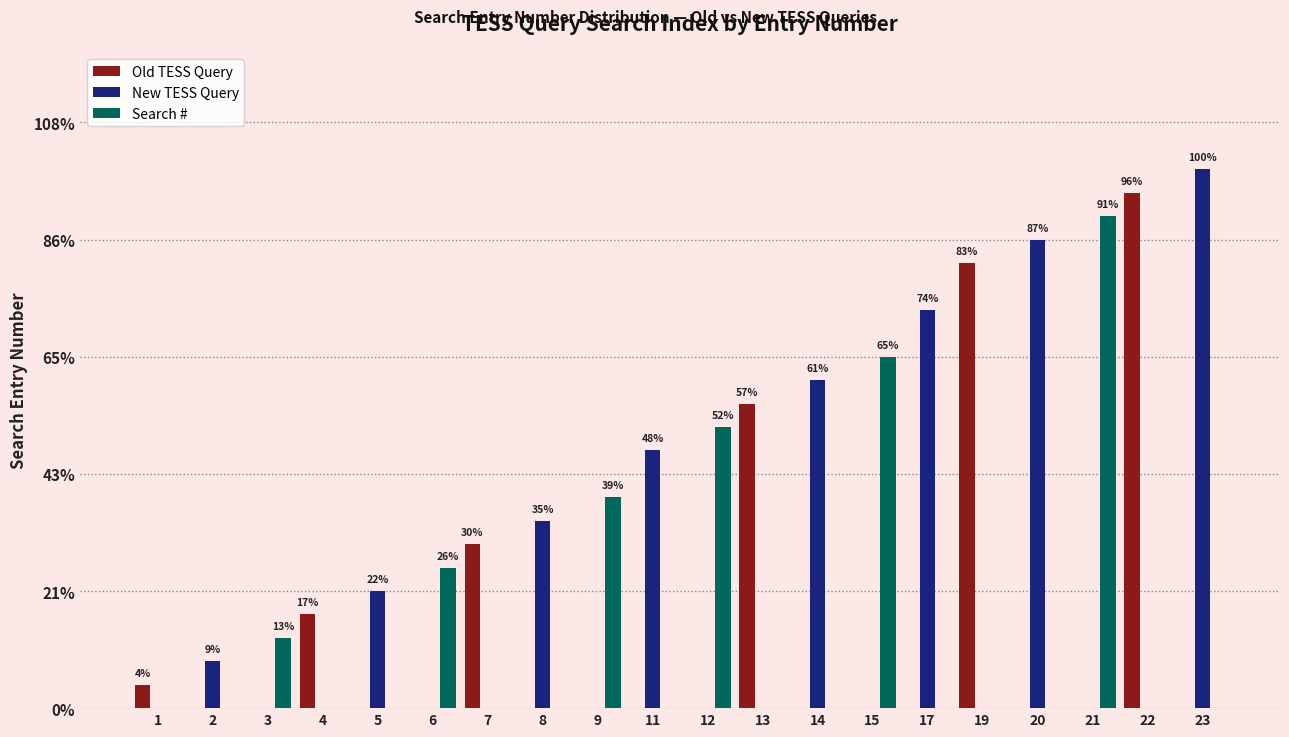

Are the bars horizontal?

No